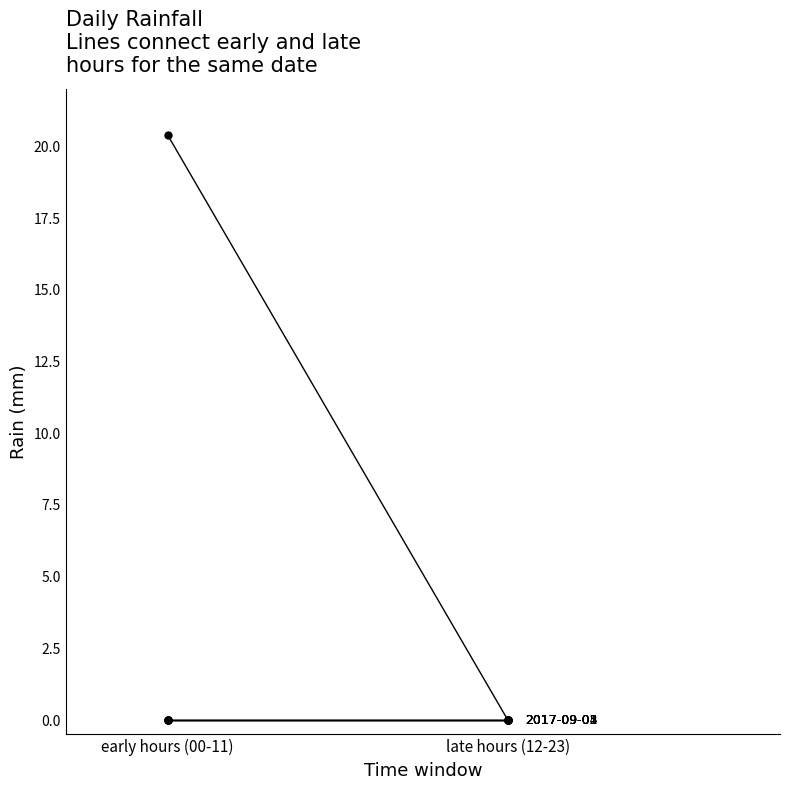

At how many categories does at least one series exceed 6?

1